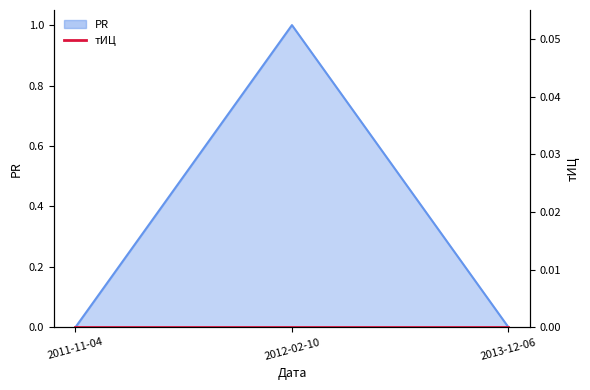

The value at 2013-12-06 is 0. True or false?

True